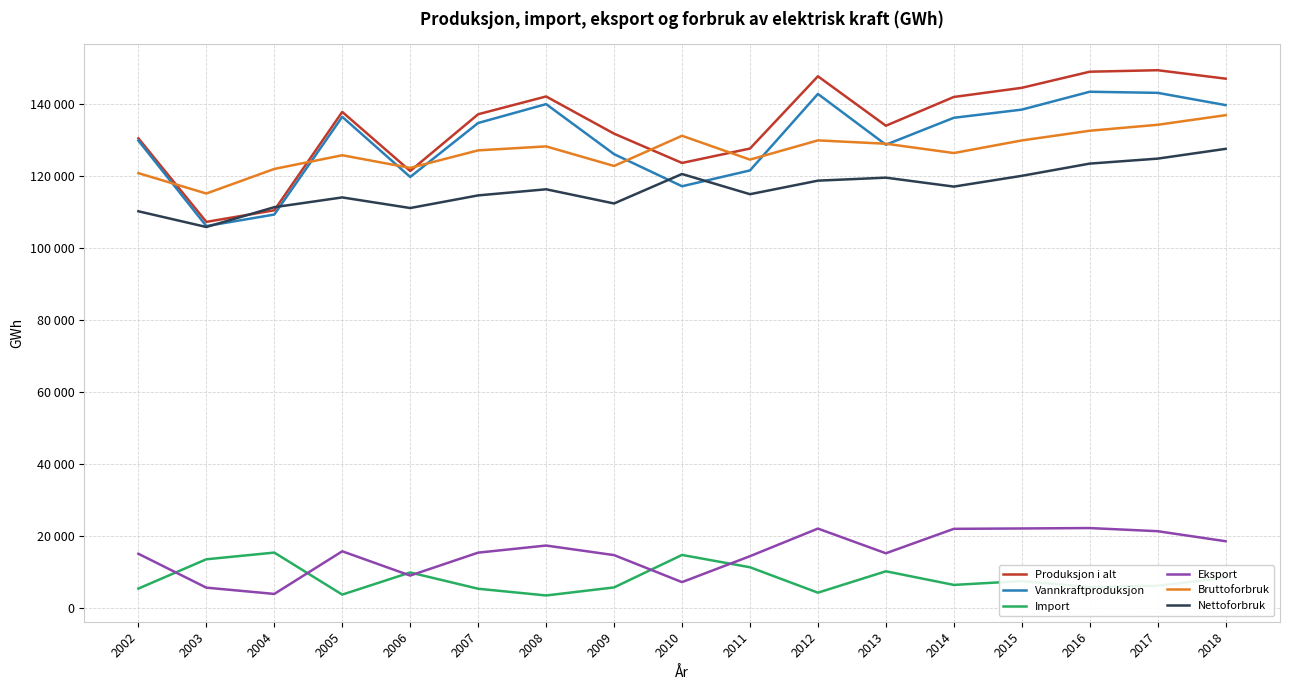

In Vannkraftproduksjon, how many points are lower than both neighbors (excluding endpoints)?

4